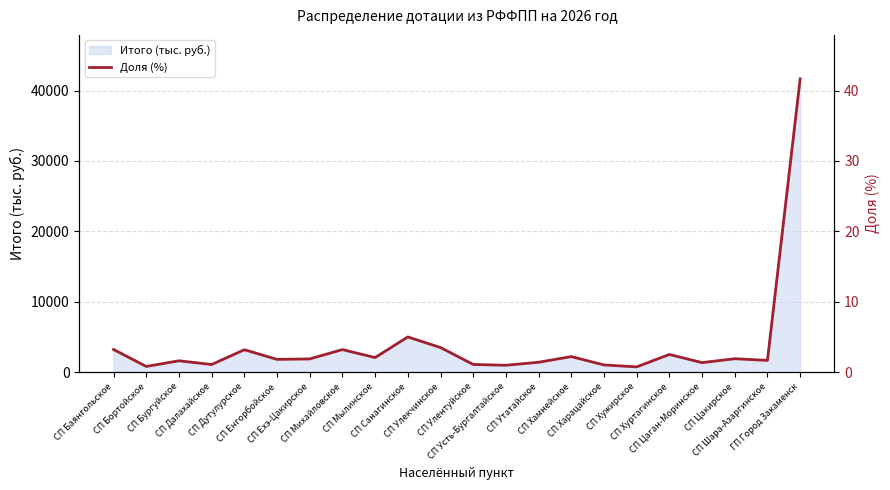

Reading right to left, what are all the values shown in this chart?

41.7	1.7	1.9	1.4	2.5	0.8	1.0	2.2	1.4	1.0	1.1	3.5	5.0	2.1	3.2	1.9	1.8	3.2	1.1	1.6	0.8	3.2